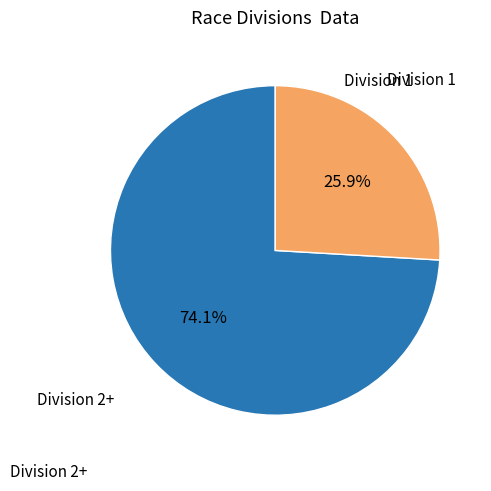

Is there a majority slice in this chart?

Yes